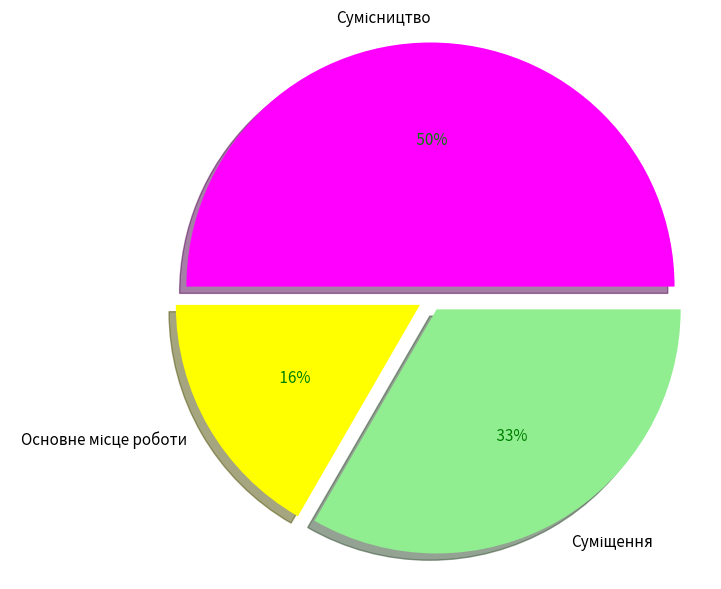

What is the largest slice in the pie chart?

Сумісництво